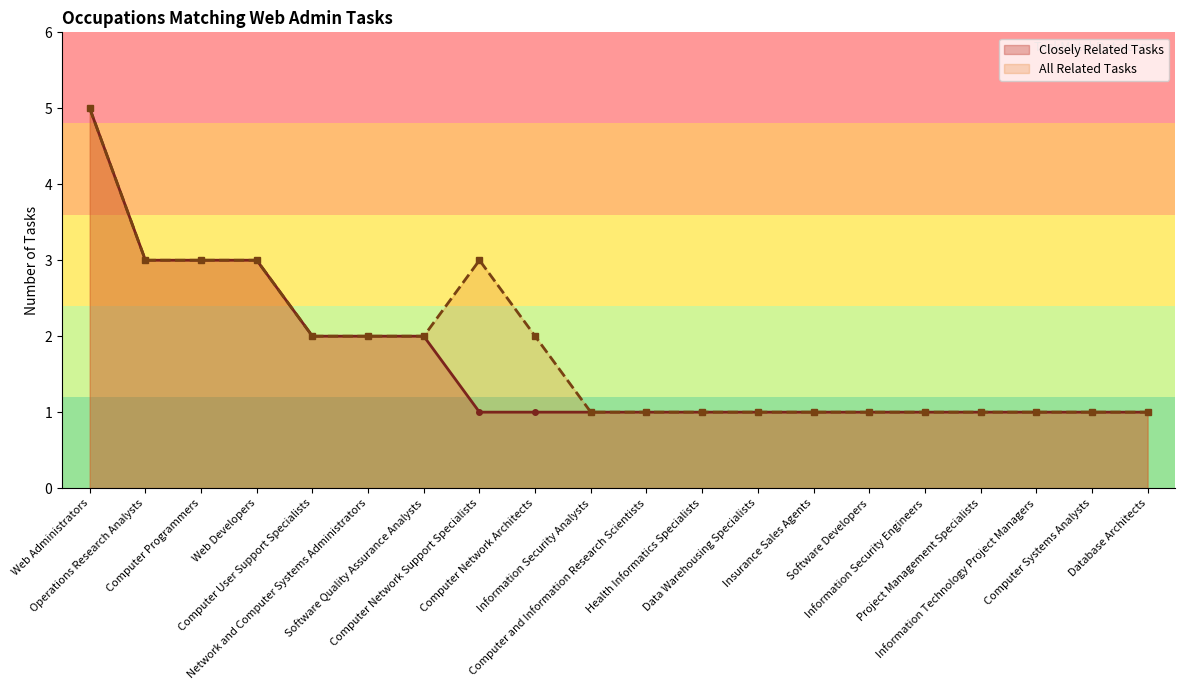

List the series in order of their peak value, highest first.

Closely Related Tasks, All Related Tasks